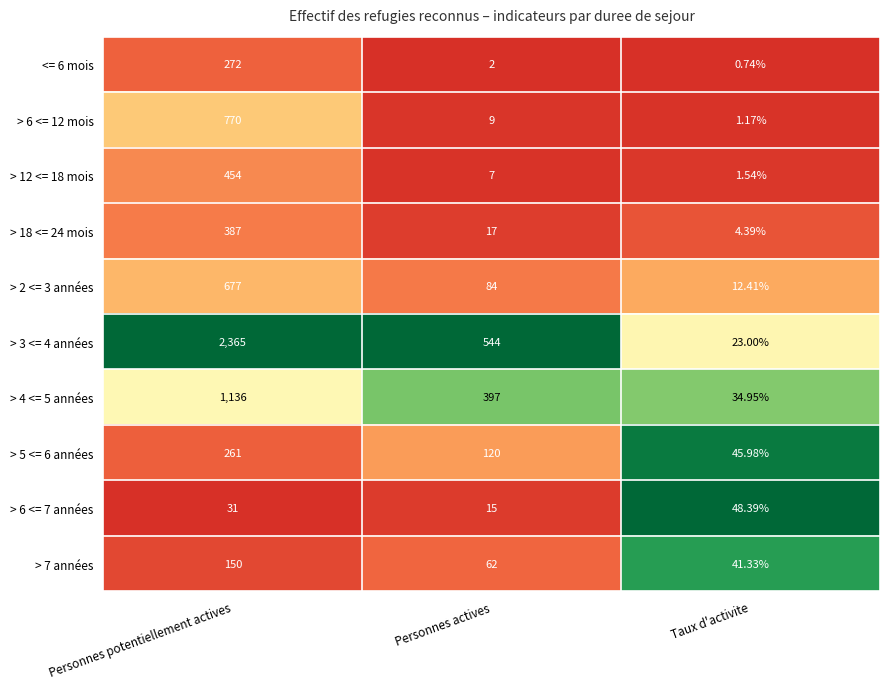

At which category is the sum across all series the highest?

Personnes potentiellement actives